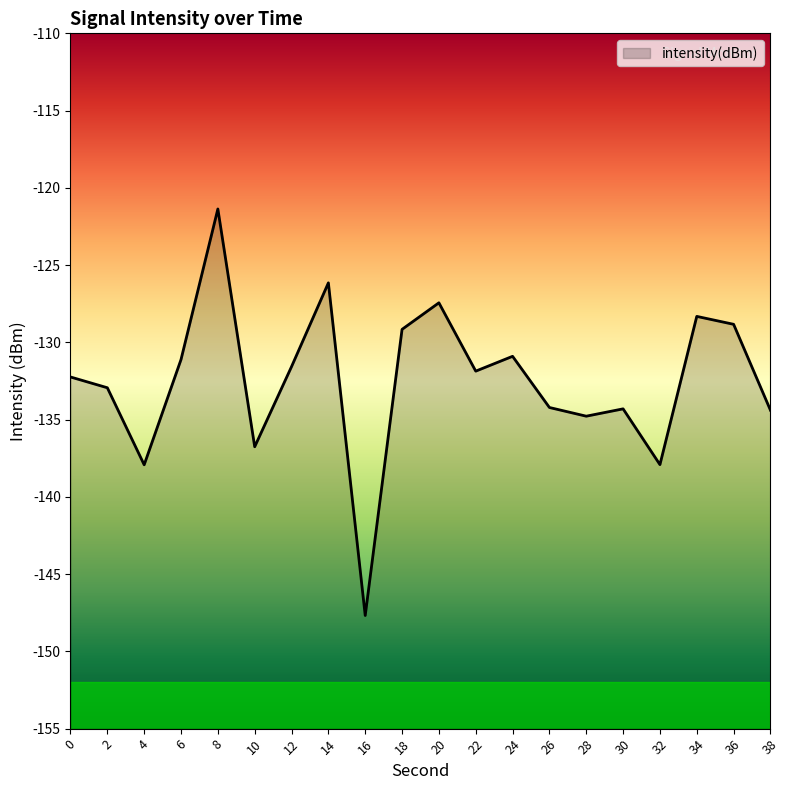

Is it true that the value at 2 is -215.3?

False